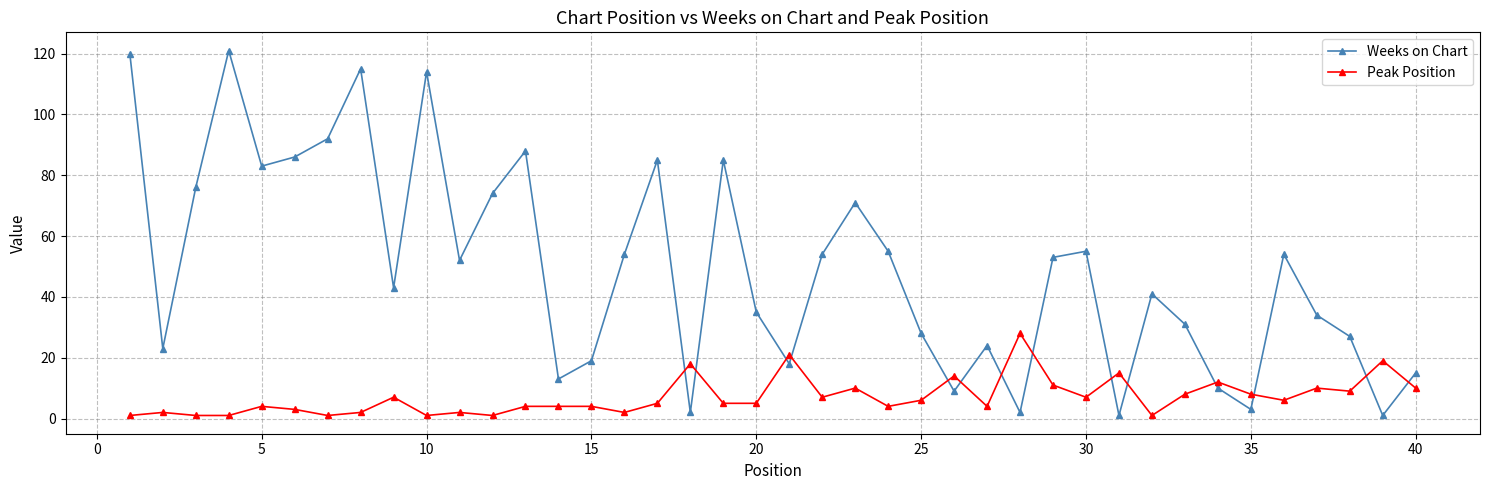

Which series has the largest total across all categories?

Weeks on Chart